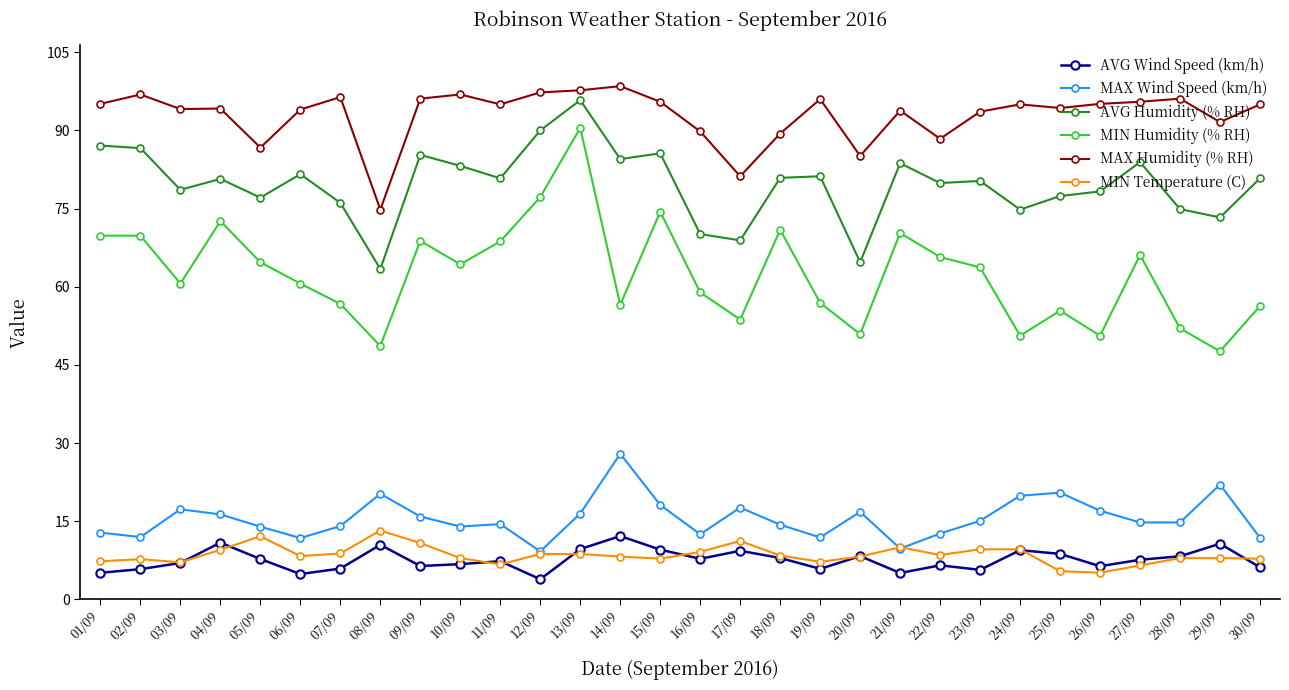

Which label corresponds to the smallest value in the chart?

12/09